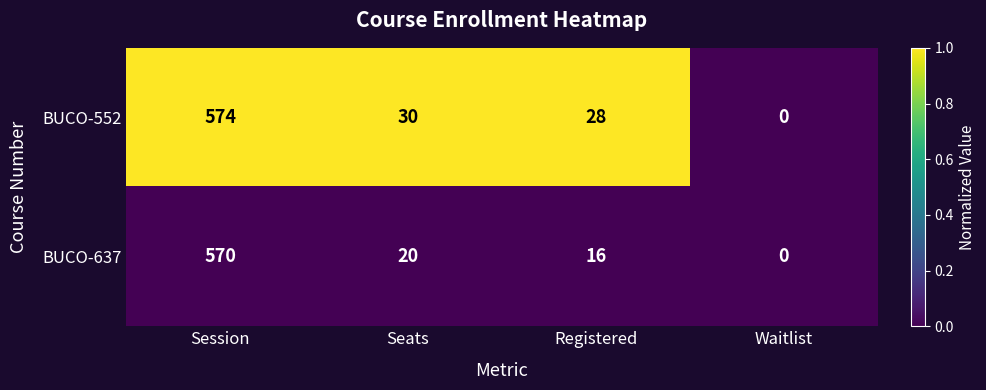

Which series has the largest range (max minus min)?

BUCO-552